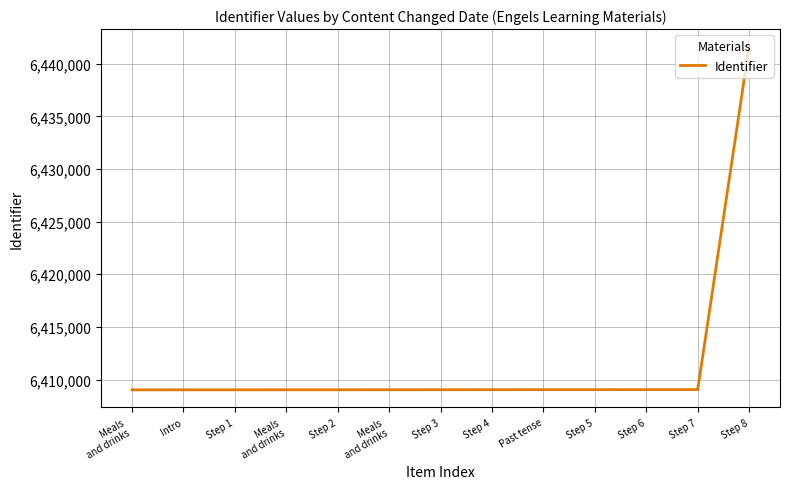

What is the difference between the values at Step 2 and Meals
and drinks?

7